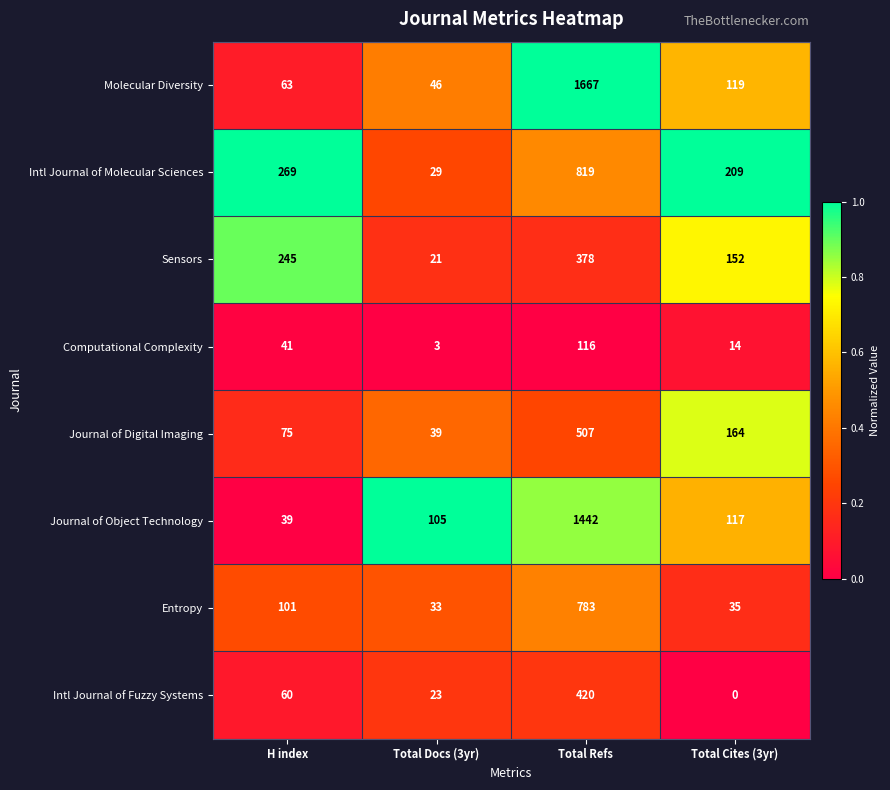

Rank the series at Total Docs (3yr) from lowest to highest value.

Computational Complexity, Sensors, Intl Journal of Fuzzy Systems, Intl Journal of Molecular Sciences, Entropy, Journal of Digital Imaging, Molecular Diversity, Journal of Object Technology